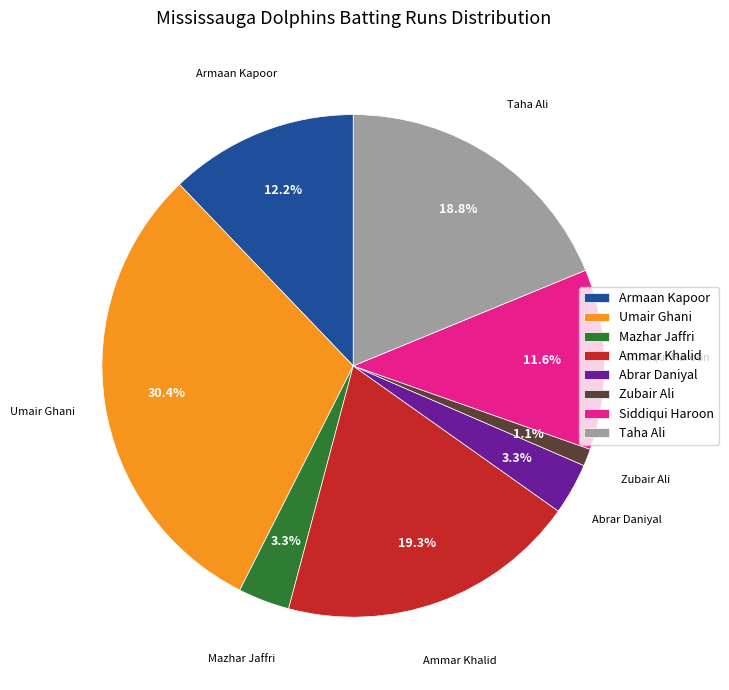

To the nearest percent, what is the combined percentage of Armaan Kapoor and Taha Ali?

31%